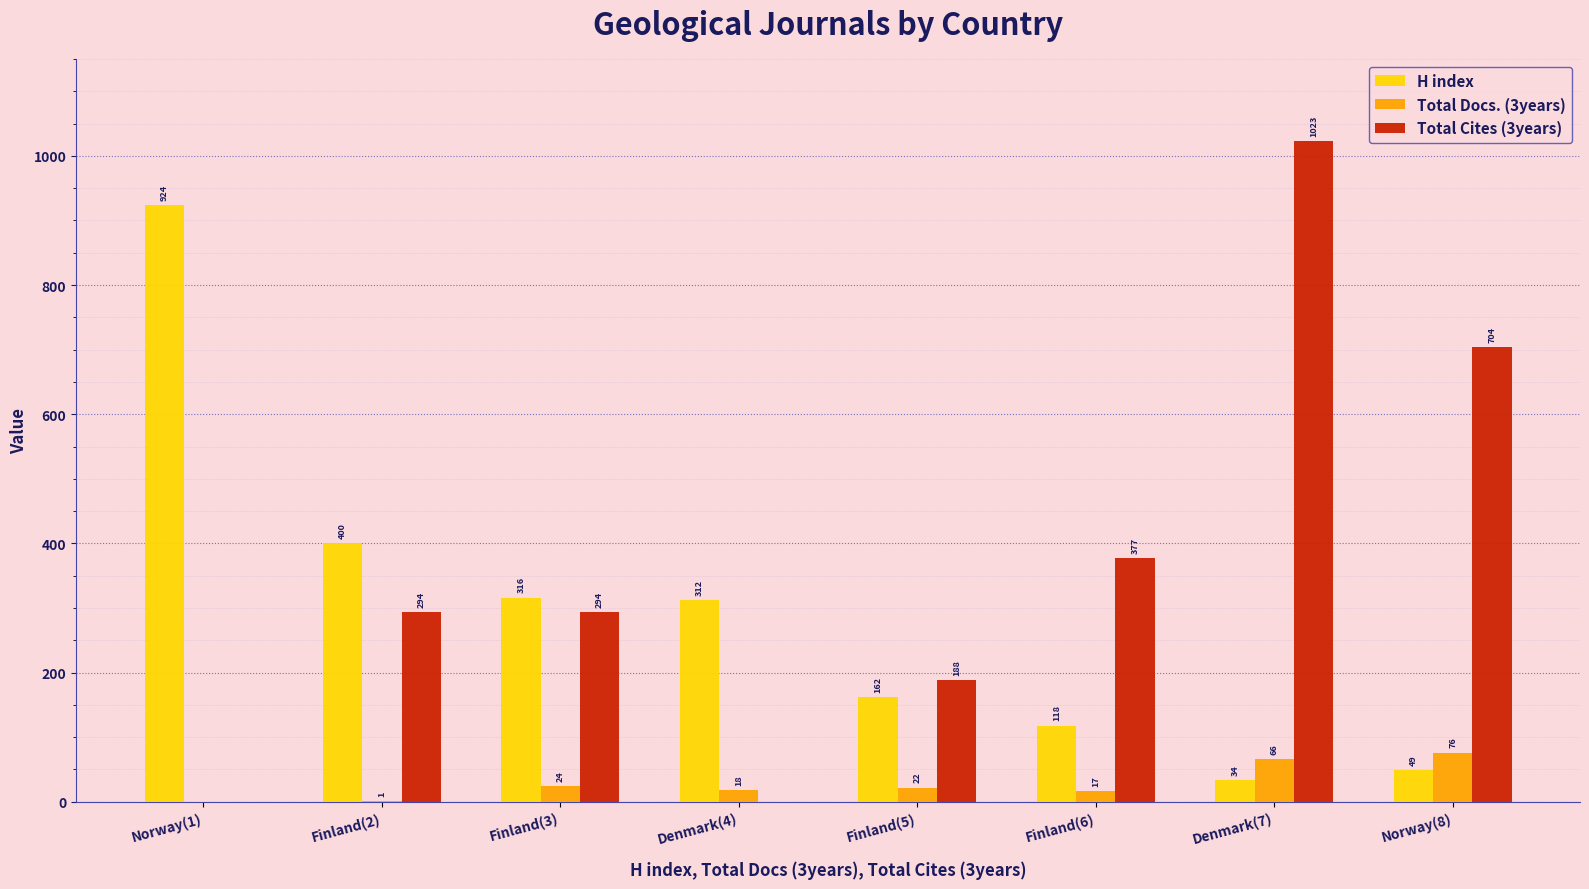

What is the maximum value for H index?

924